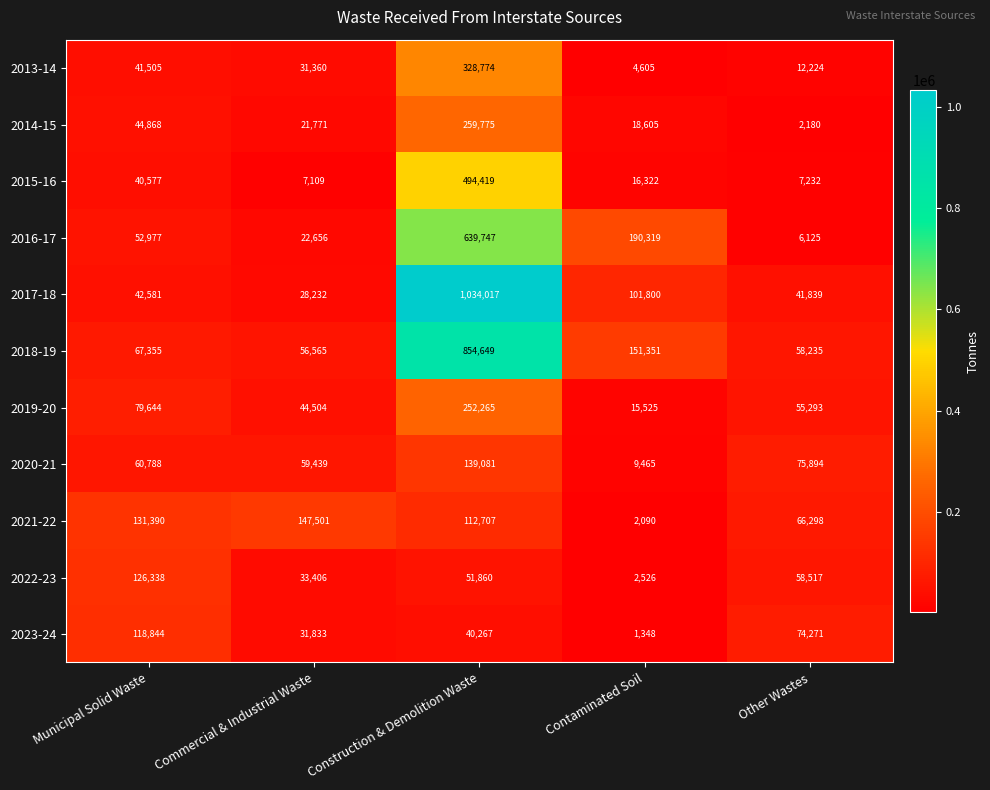

What is the difference between the 2014-15 values at Commercial & Industrial Waste and Construction & Demolition Waste?

238004